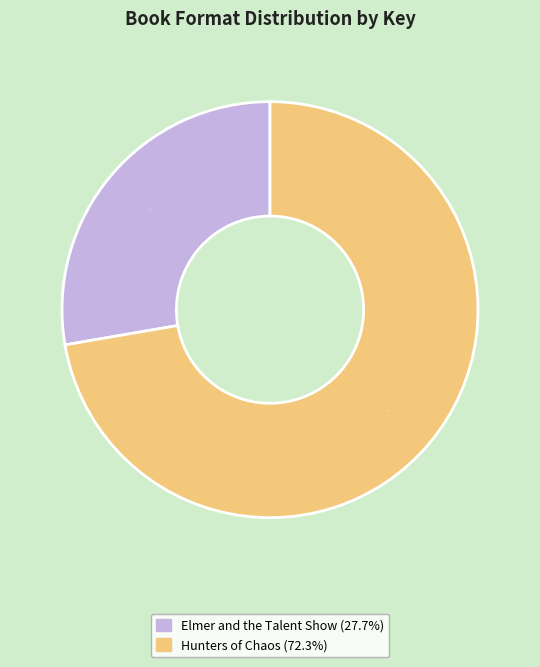

Is there any slice that represents more than half of the pie?

Yes